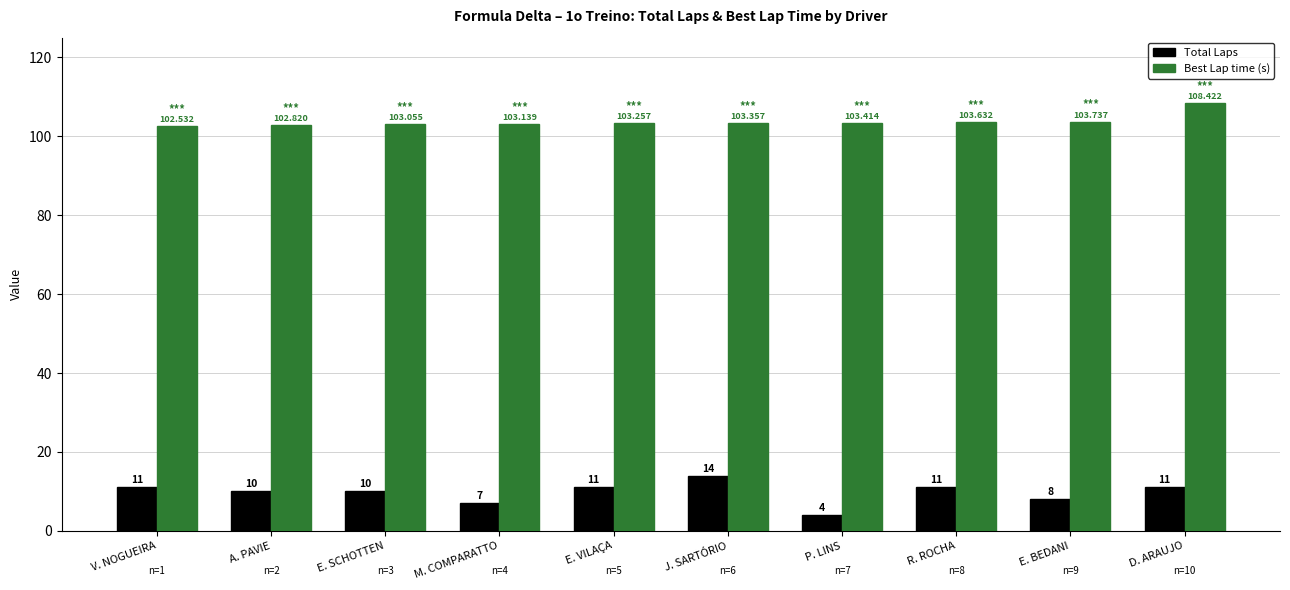

Which series has the largest total across all categories?

Best Lap time (s)